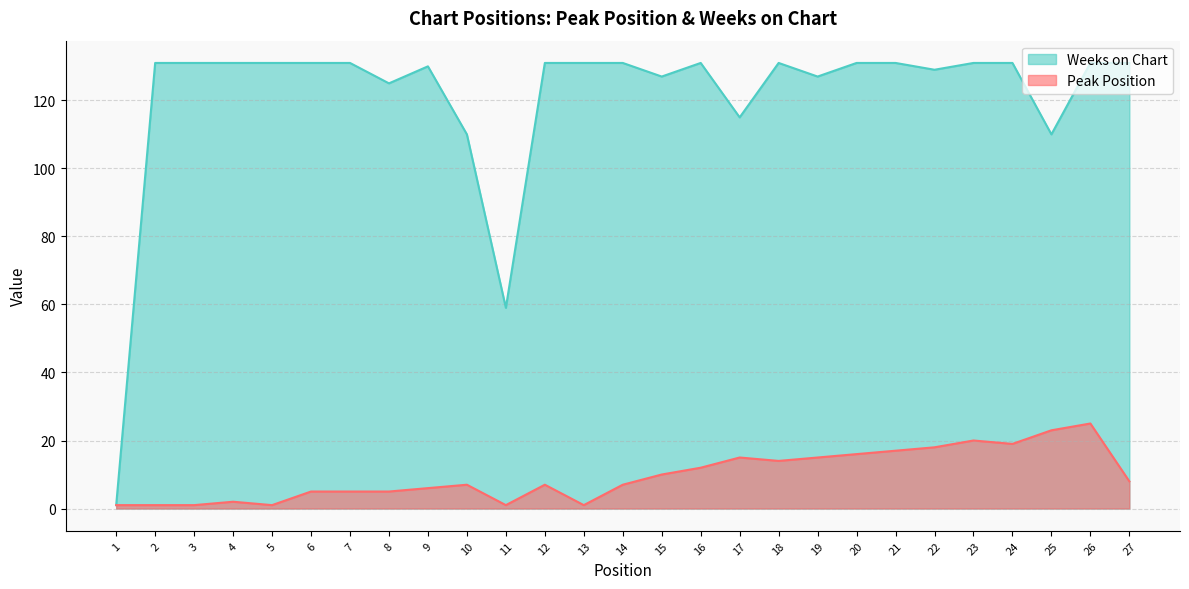

What is the average value of the Peak Position series?

10